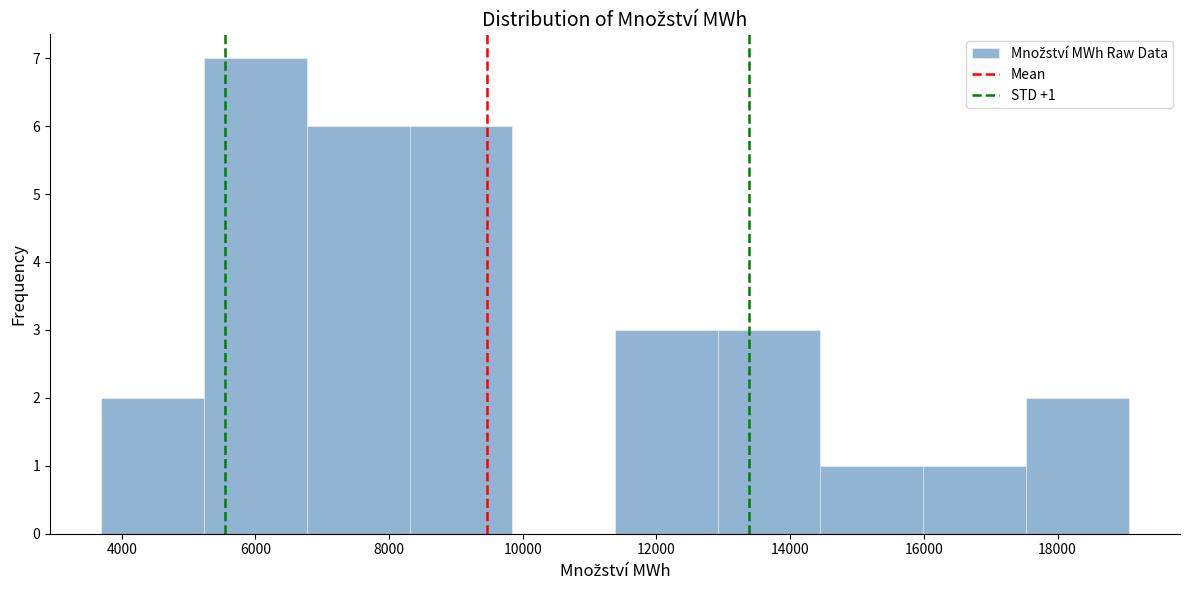

Which range on the x-axis has the tallest bar?

5200 to 6800